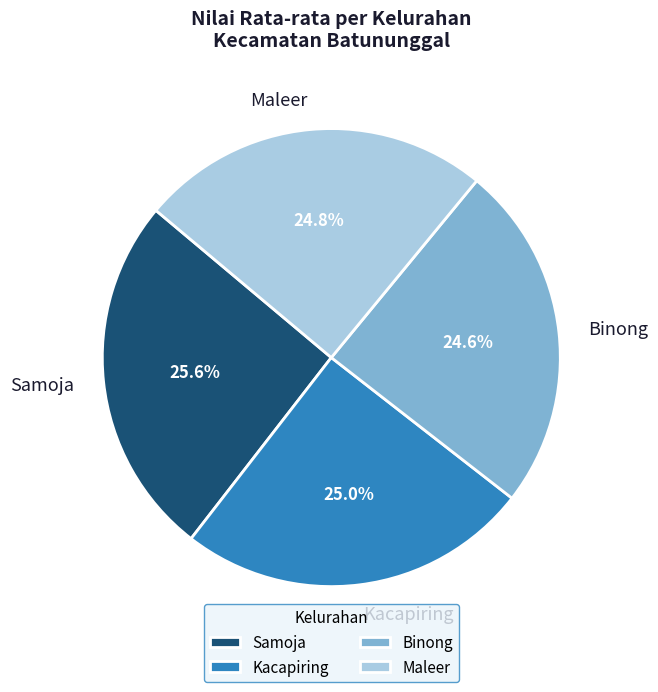

Does Maleer represent more than half of the total?

No